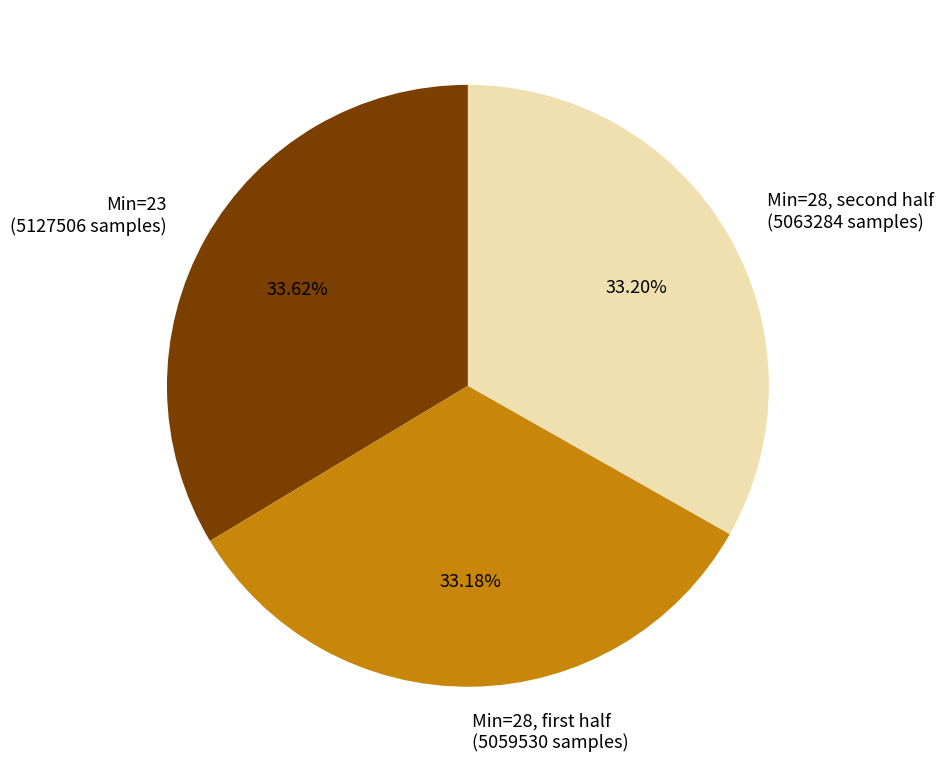

Rank the categories by value from lowest to highest.

Min=28, first half (5059530 samples), Min=28, second half (5063284 samples), Min=23 (5127506 samples)